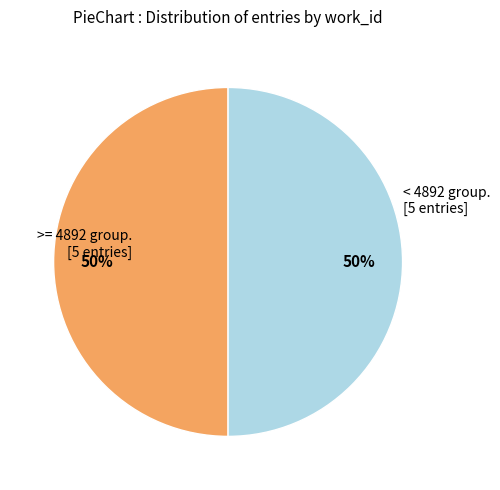

To the nearest percent, what is the average slice percentage?

50%